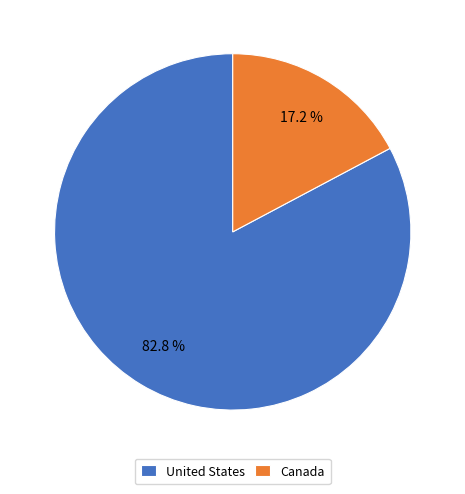

Which slice represents more than half of the pie?

United States